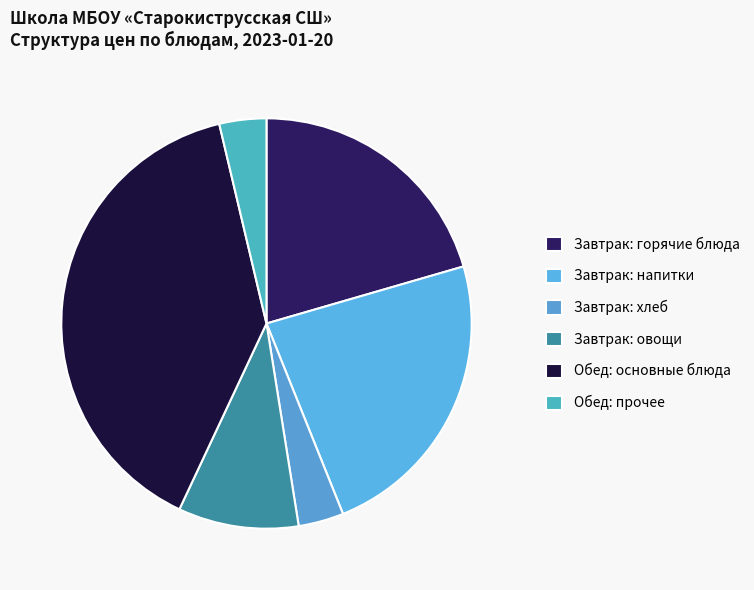

How many segments does this pie chart have?

6